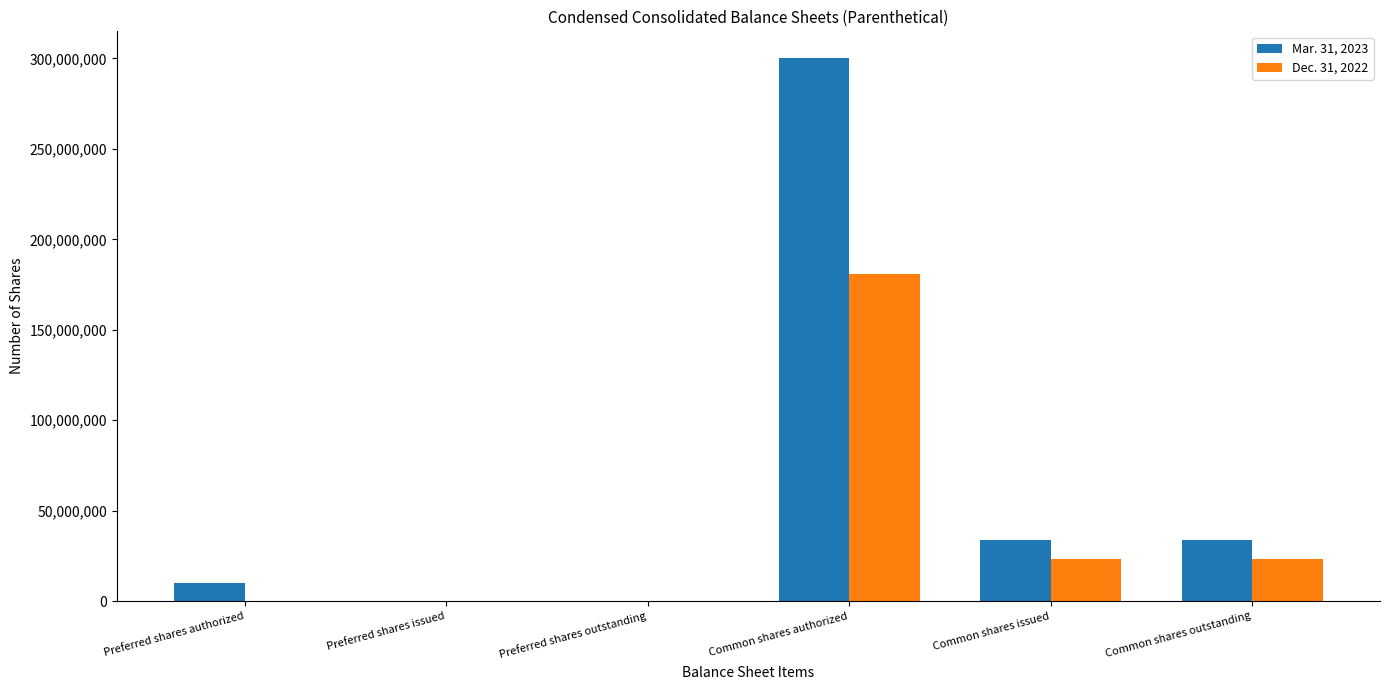

What is the difference between the Dec. 31, 2022 values at Common shares issued and Preferred shares issued?

23355432